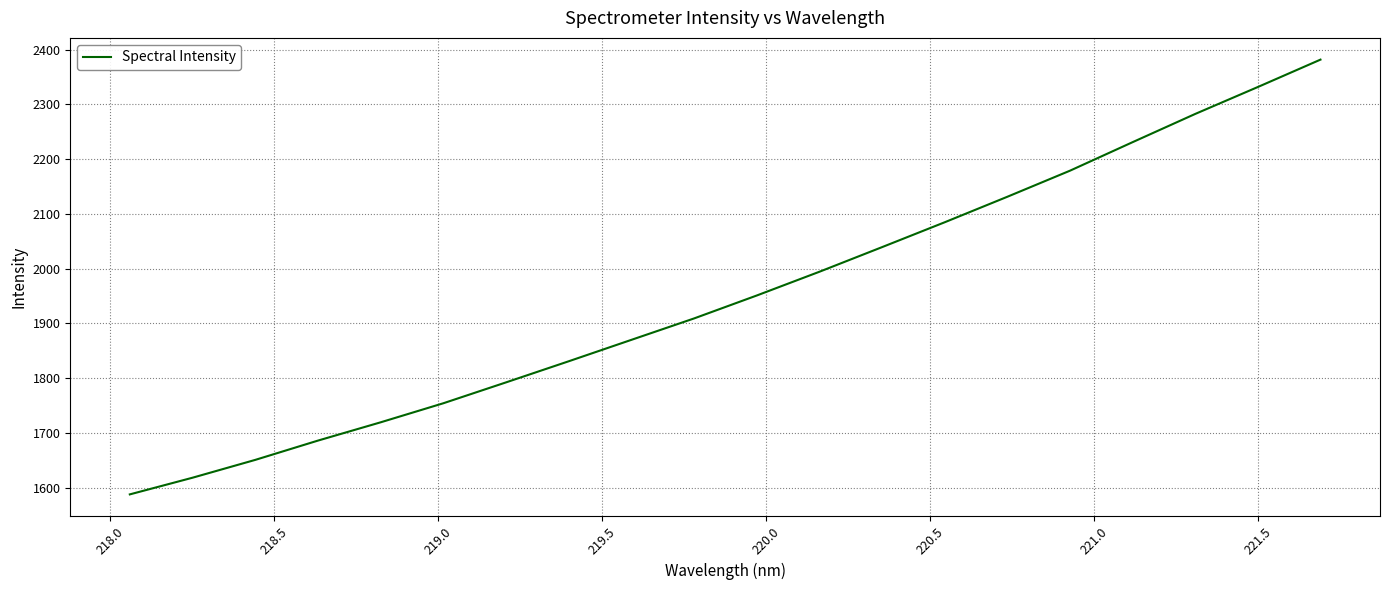

What is the maximum value shown in the chart?

2381.8